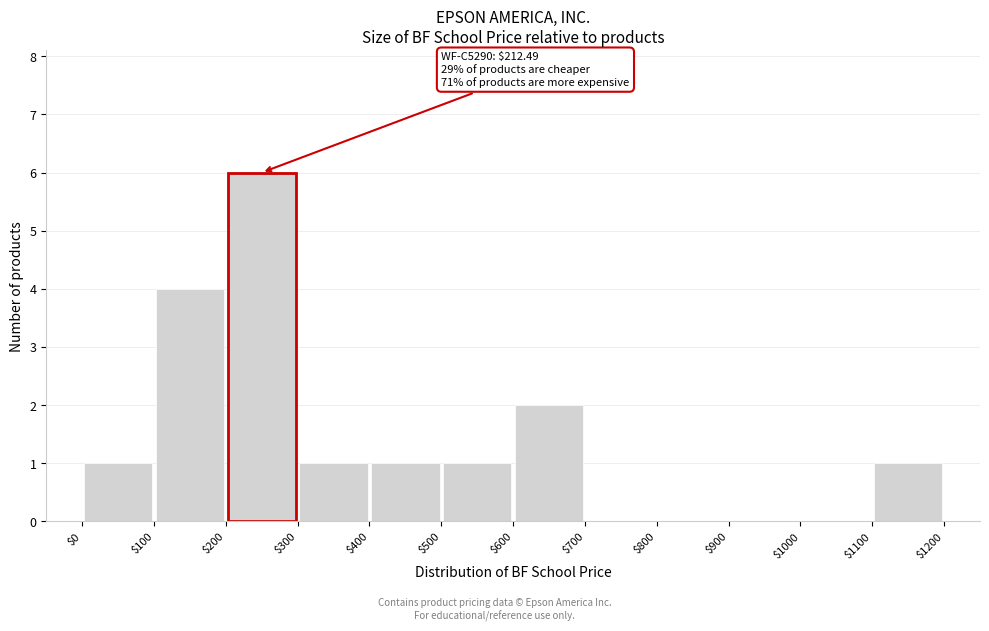

Which range on the x-axis has the tallest bar?

$200 to $300